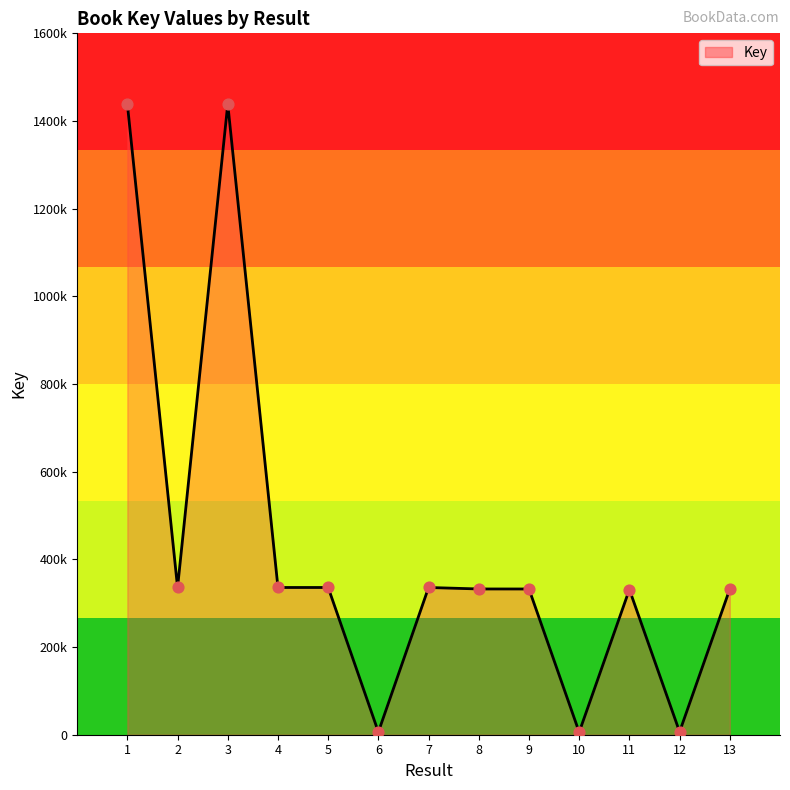

Between 5 and 1, which is larger?

1